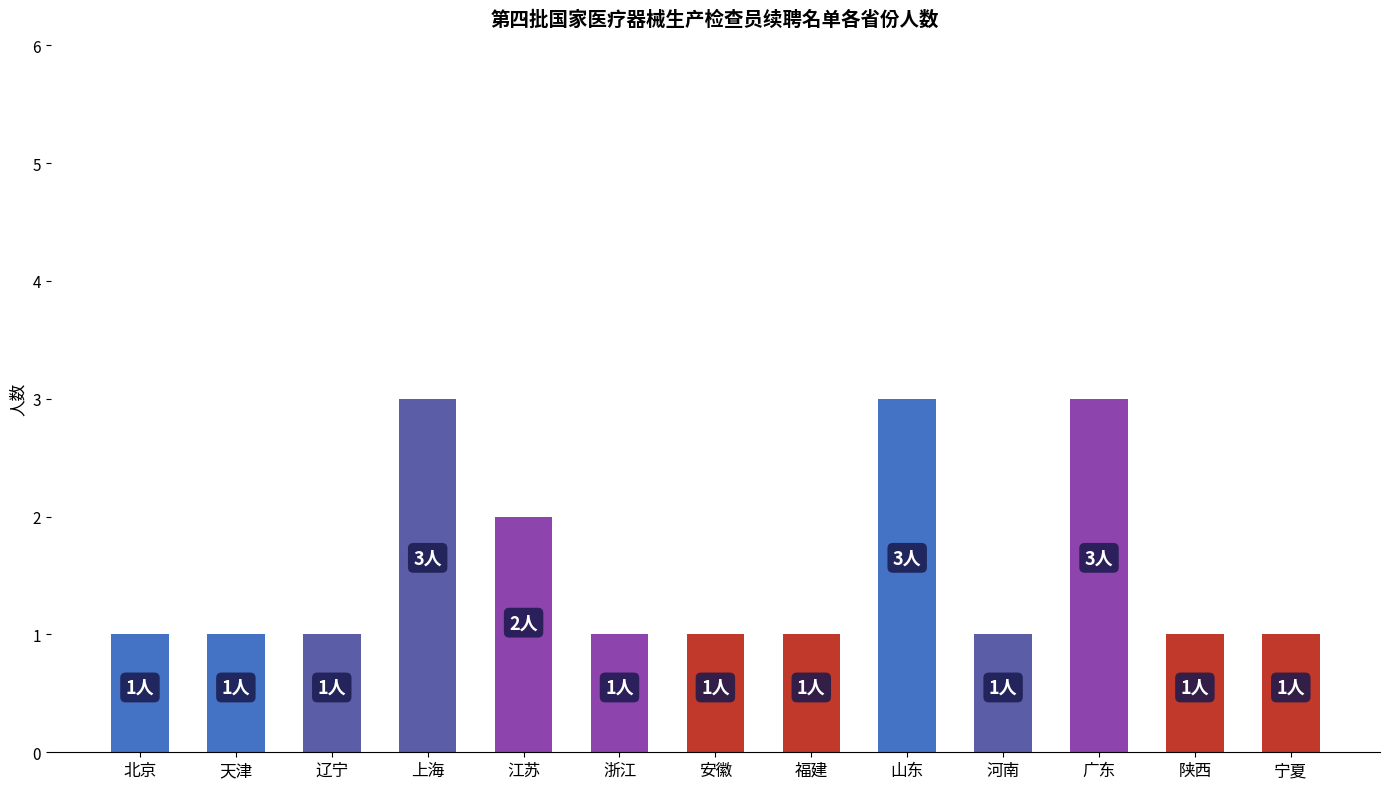

How many data points does each series have?

13